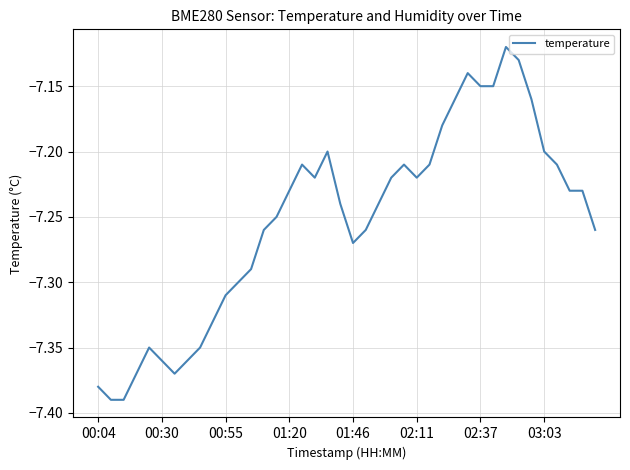

What is the difference between the maximum and minimum values?

0.3